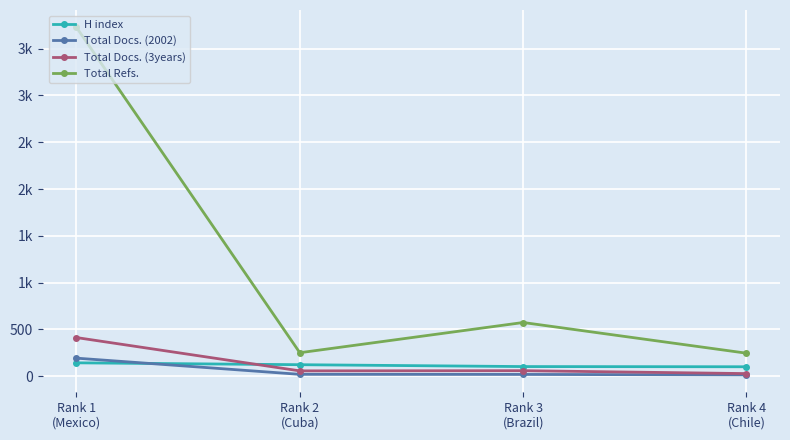

Reading right to left, extract all data points from this chart.

H index: Rank 1
(Mexico)=143	Rank 2
(Cuba)=123	Rank 3
(Brazil)=103	Rank 4
(Chile)=101
Total Docs. (2002): Rank 1
(Mexico)=193	Rank 2
(Cuba)=20	Rank 3
(Brazil)=19	Rank 4
(Chile)=14
Total Docs. (3years): Rank 1
(Mexico)=413	Rank 2
(Cuba)=57	Rank 3
(Brazil)=59	Rank 4
(Chile)=28
Total Refs.: Rank 1
(Mexico)=3728	Rank 2
(Cuba)=251	Rank 3
(Brazil)=574	Rank 4
(Chile)=246